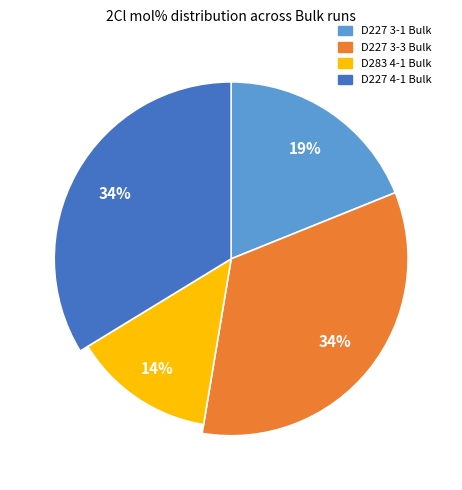

What is the largest slice in the pie chart?

D227 3-3 Bulk